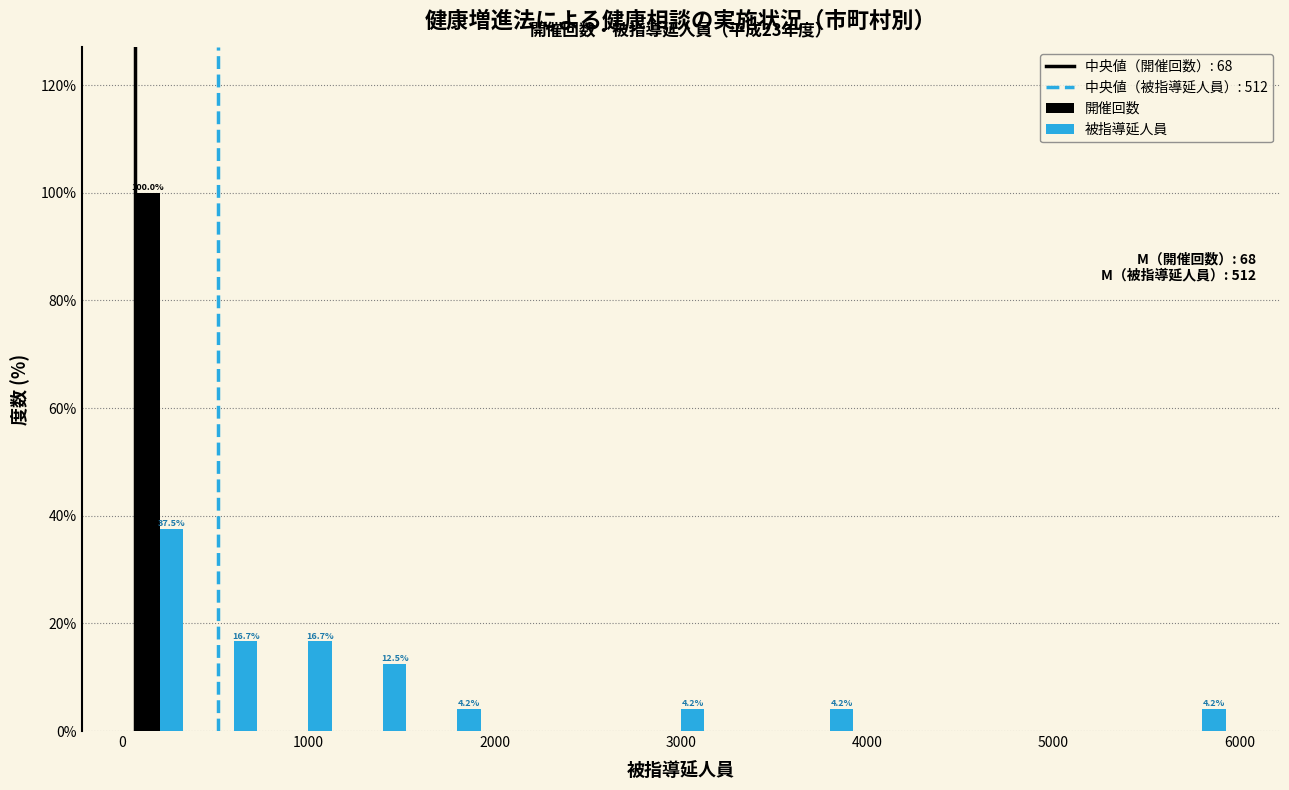

In the 被指導延人員 series, which range on the x-axis has the tallest bar?

0 to 400